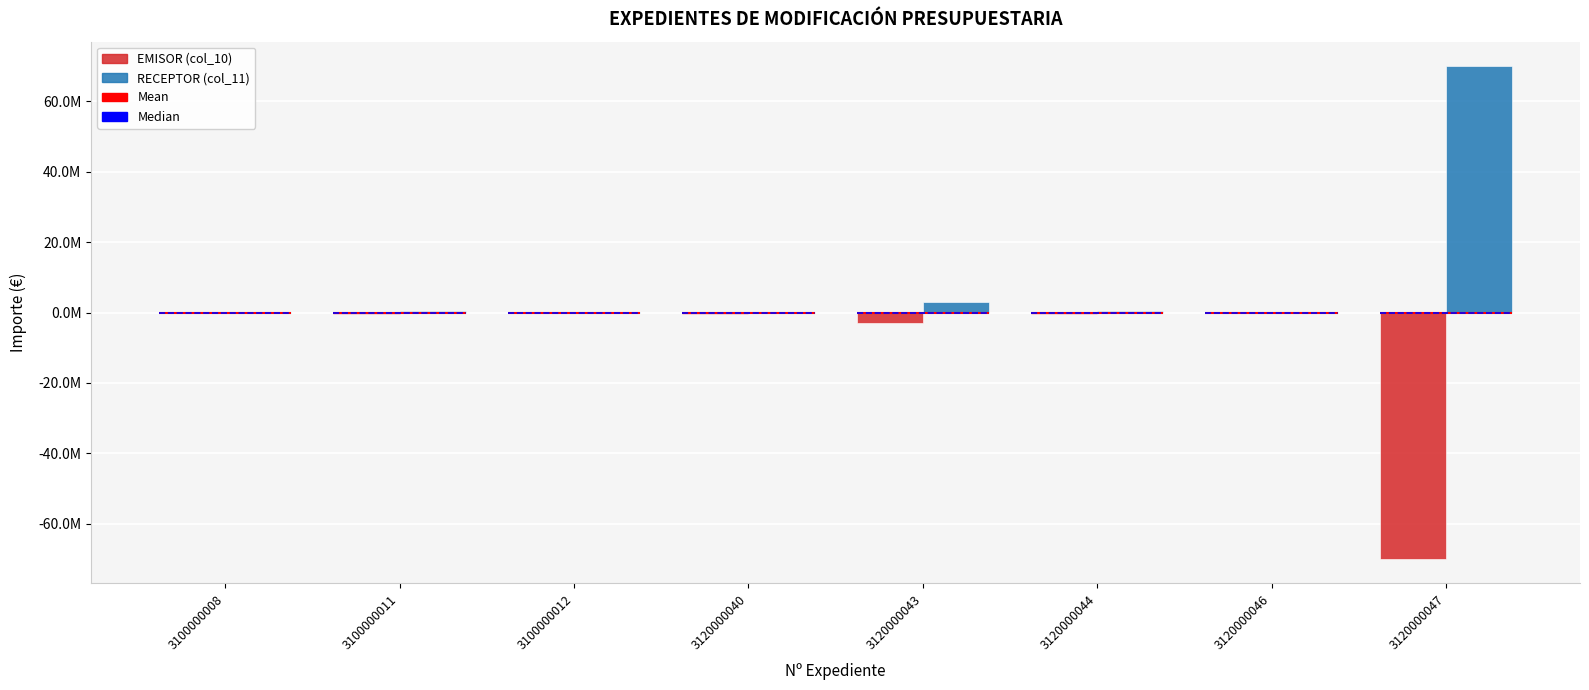

Count the number of categories in the chart.

8